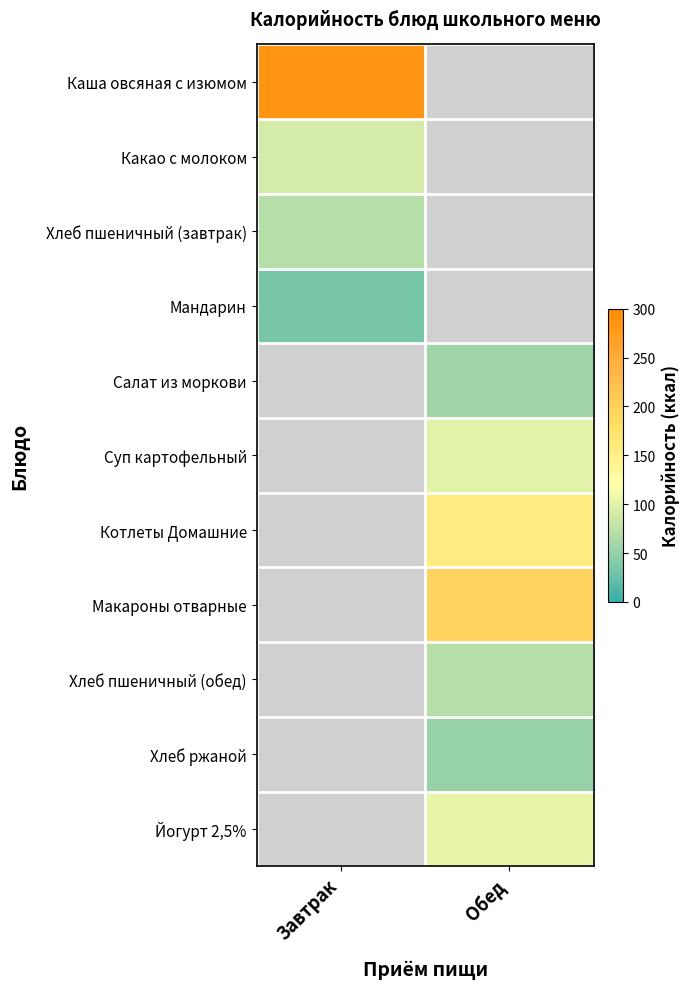

What is the spread (max minus min) of values at Завтрак?

248.9